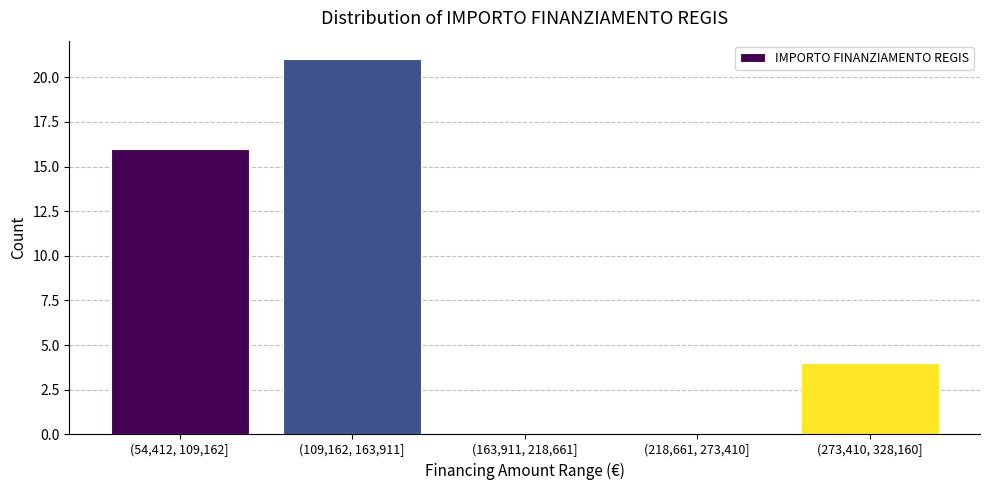

Reading right to left, list all the values displayed in this chart.

(273,410, 328,160]=4	(218,661, 273,410]=0	(163,911, 218,661]=0	(109,162, 163,911]=21	(54,412, 109,162]=16